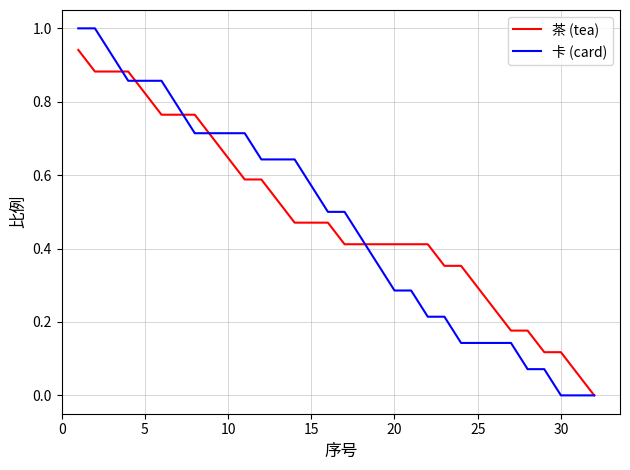

List the series in order of their peak value, highest first.

卡 (card), 茶 (tea)